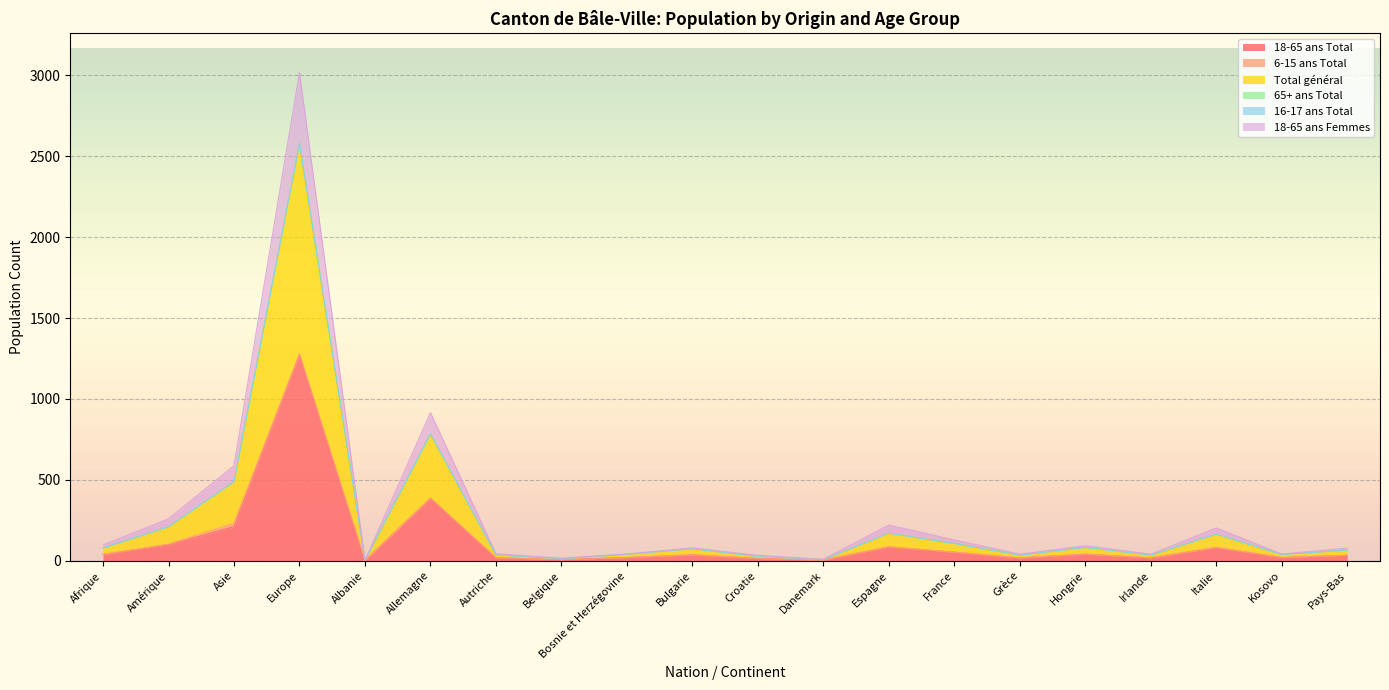

At which category is the sum across all series the highest?

Europe